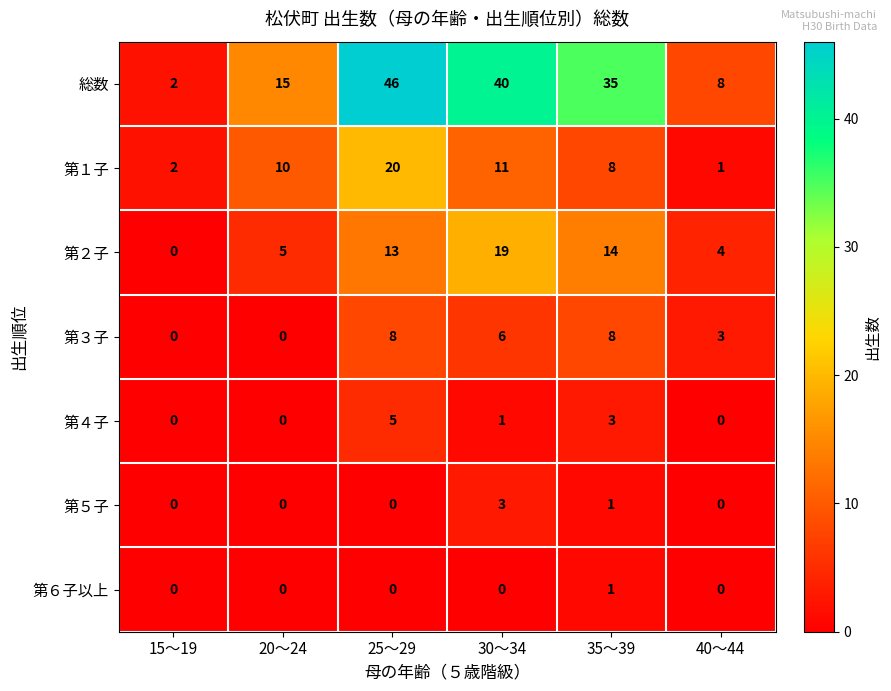

Which series has the widest spread of values?

総数